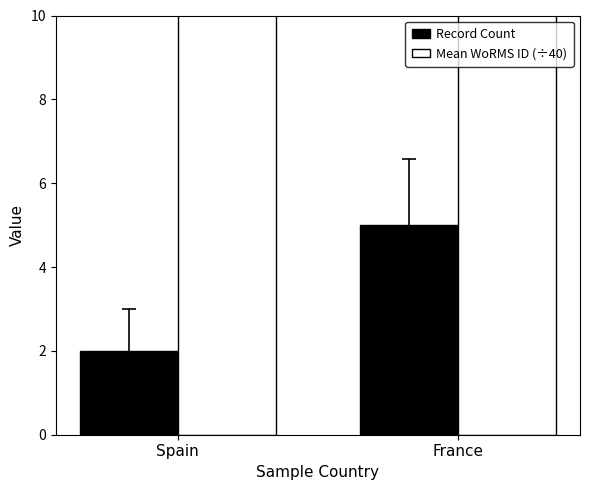

How many bars are there in each group?

2